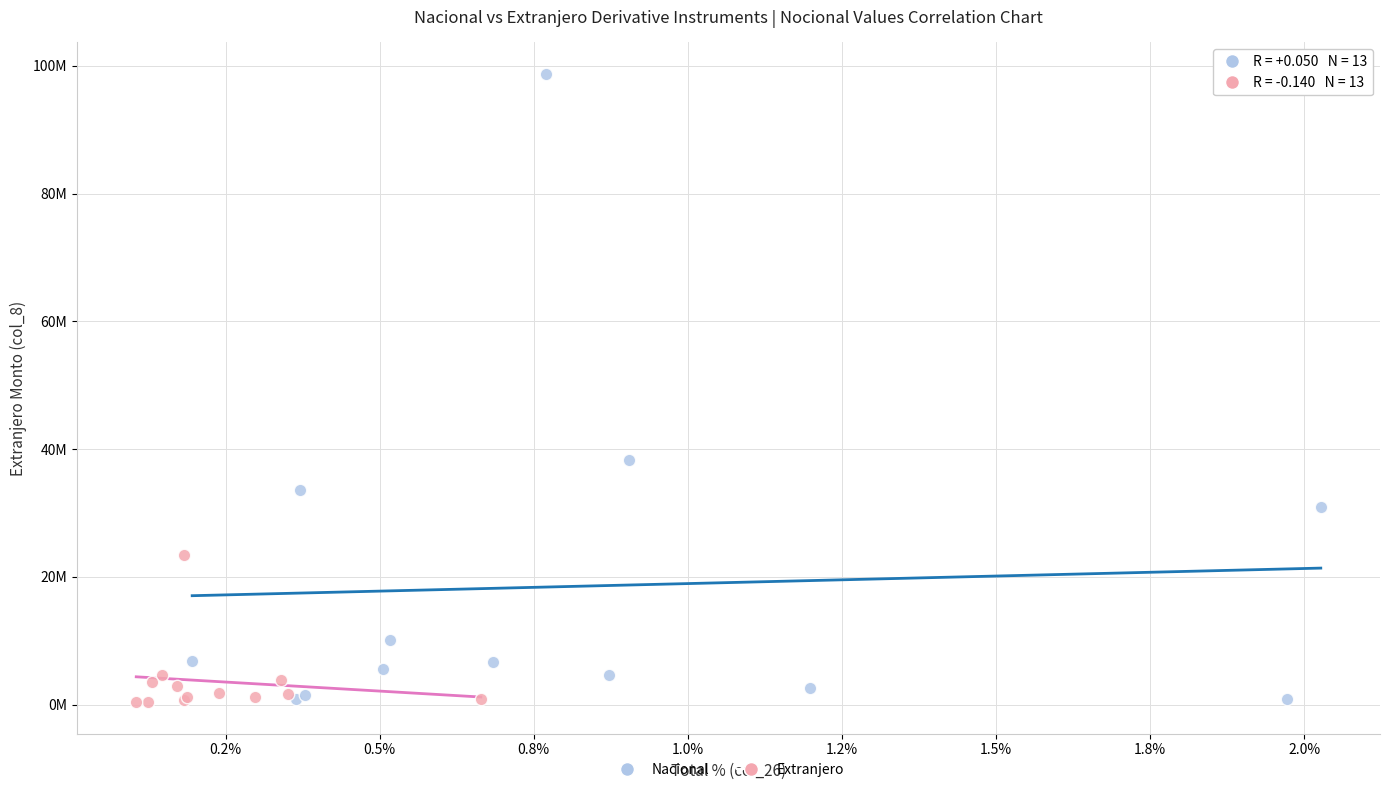

Which series contains the highest Y value?

Nacional